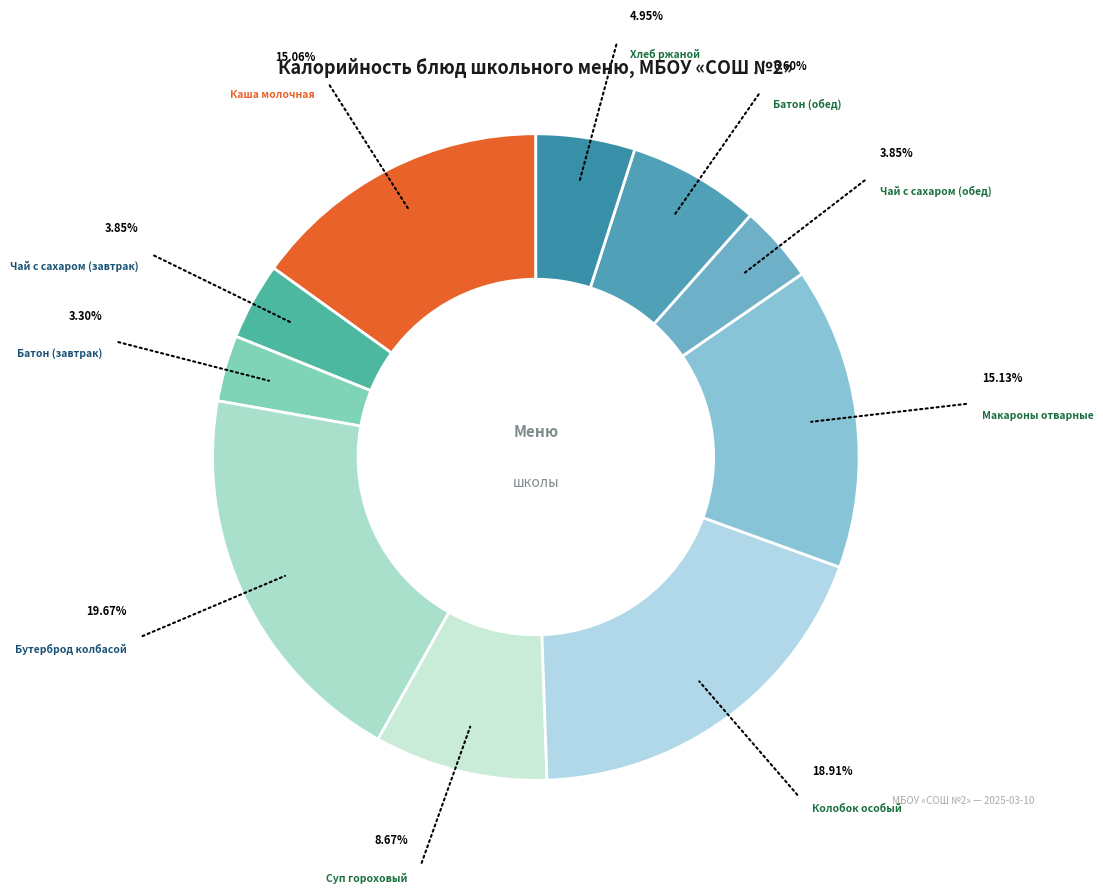

Which category has the biggest portion of the pie?

Бутерброд колбасой